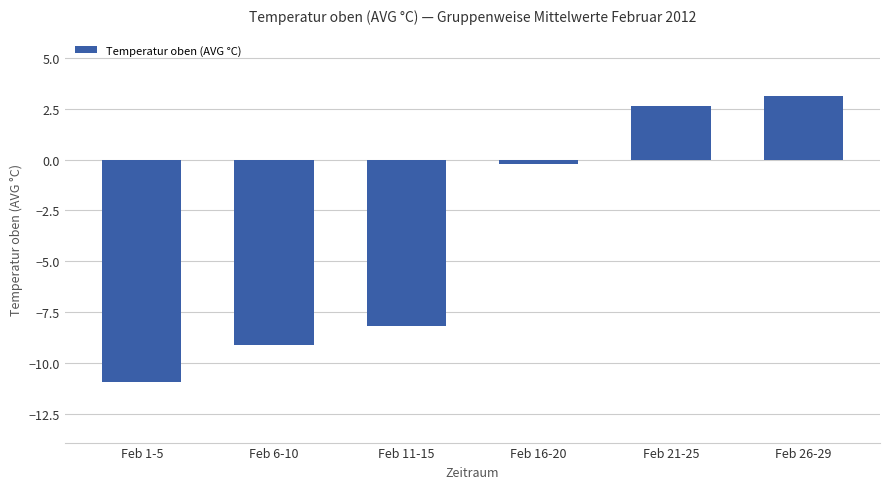

What is the sum of all values?

-22.6